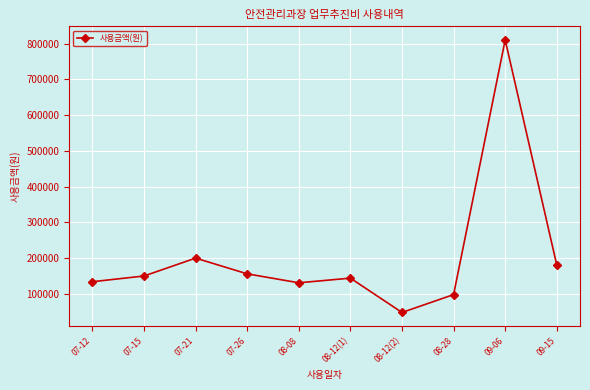

Where is the first local maximum?

07-21